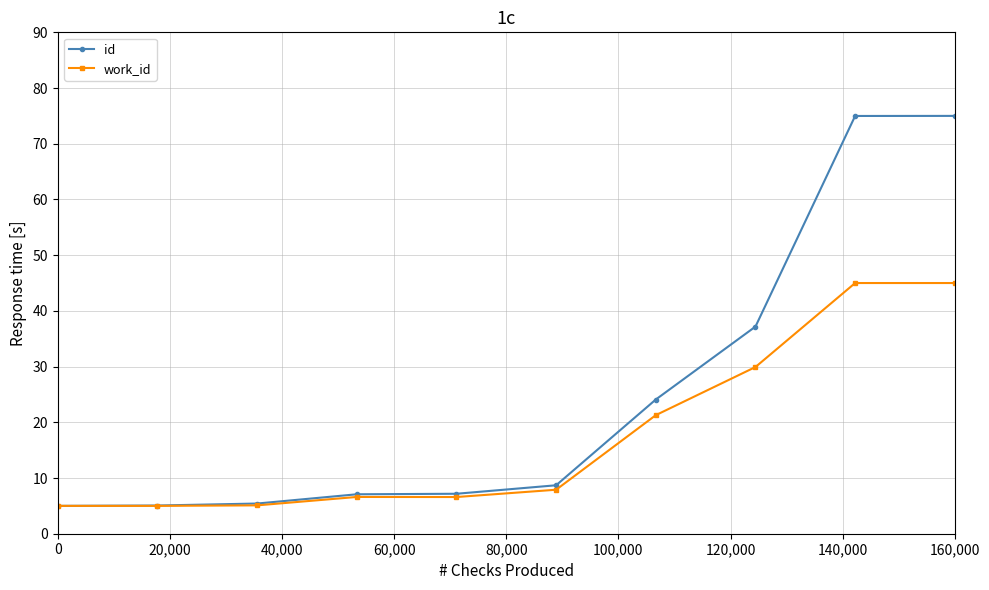

List the series in order of their overall mean, lowest first.

work_id, id